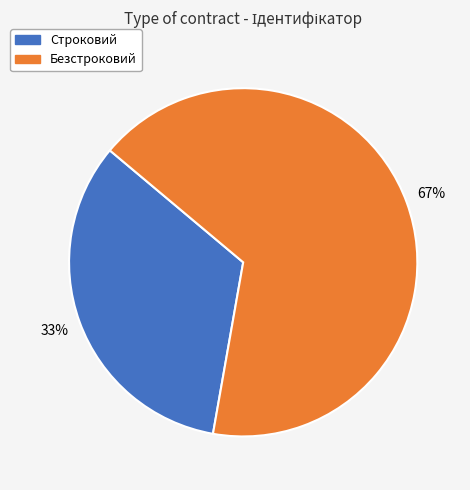

Between Безстроковий and Строковий, which is larger?

Безстроковий